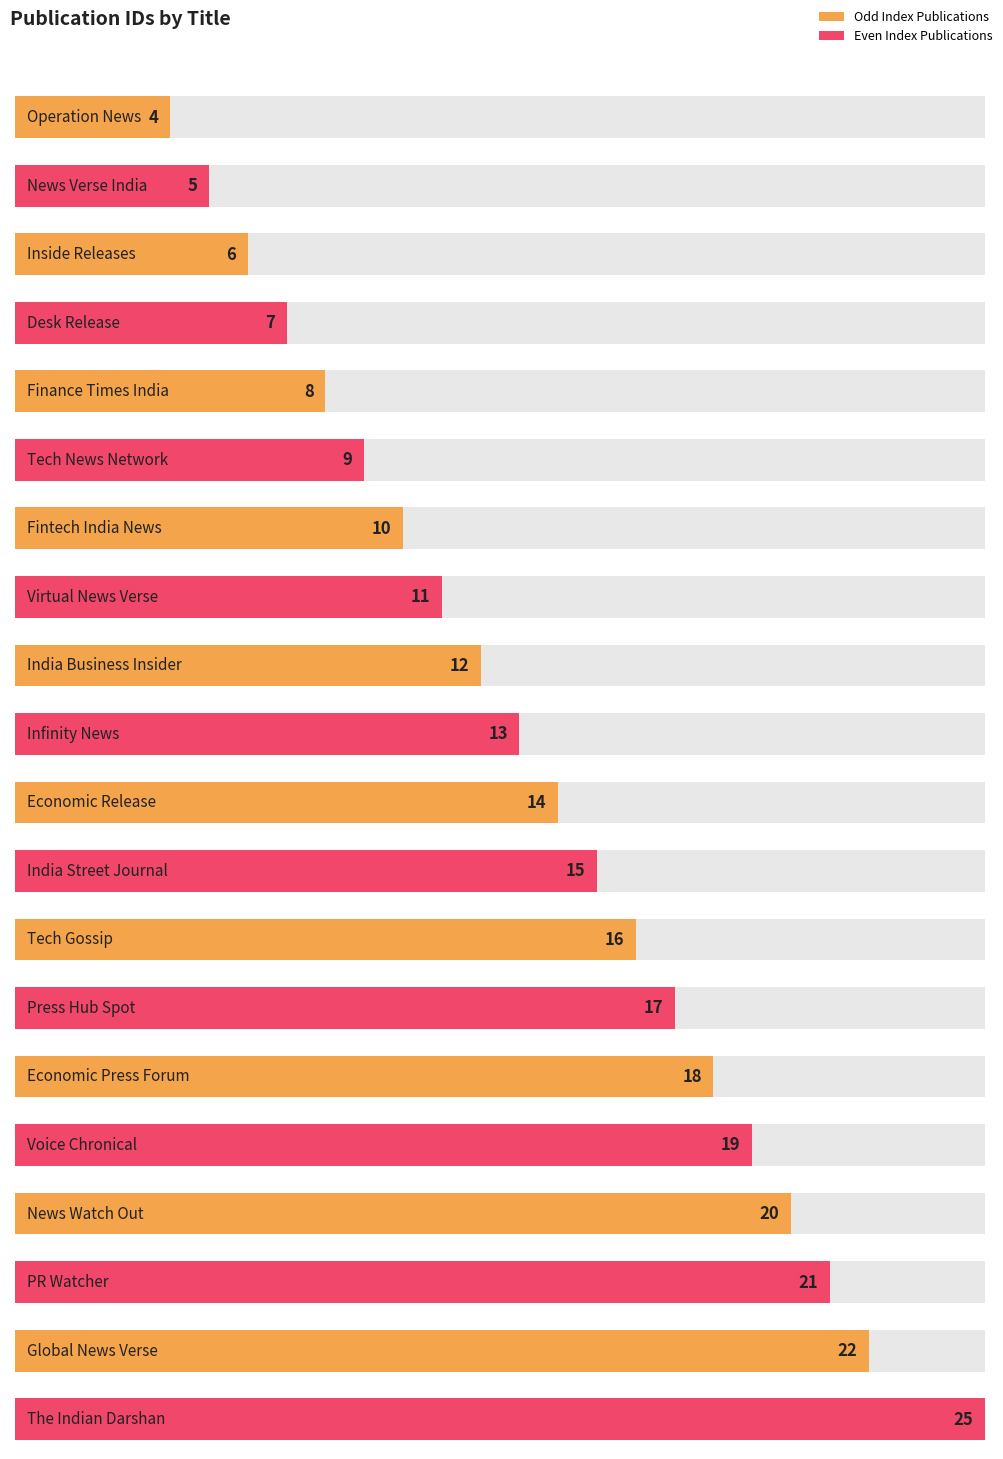

Reading right to left, extract all data points from this chart.

25	22	21	20	19	18	17	16	15	14	13	12	11	10	9	8	7	6	5	4